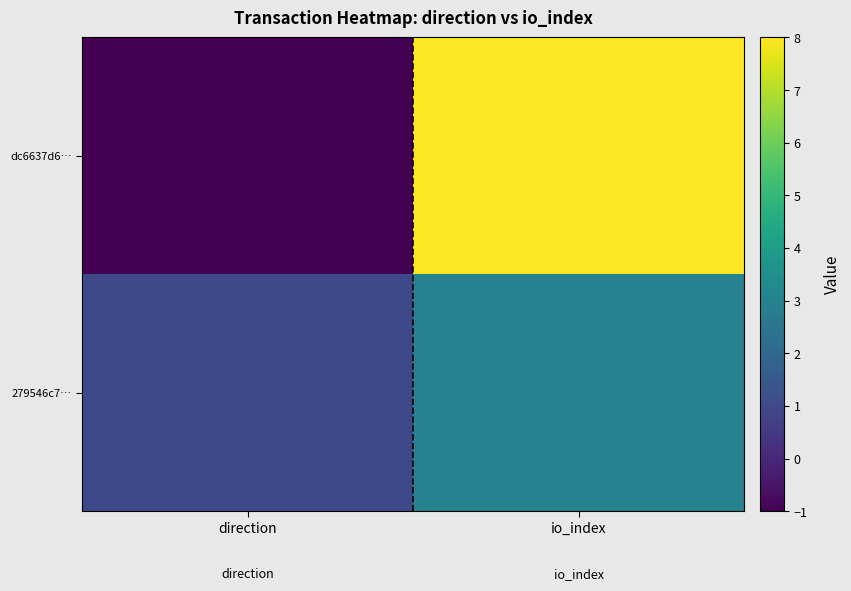

Count the number of categories in the chart.

2